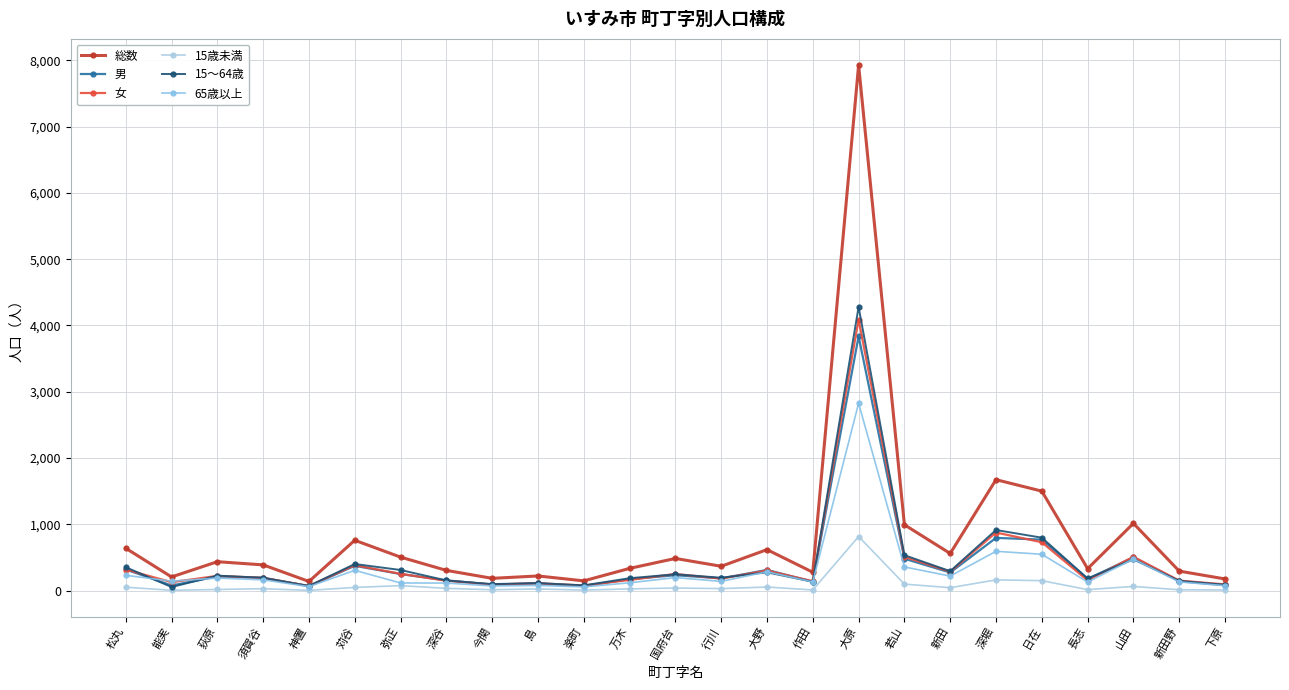

What is the label of the 5th point from the left?

神置